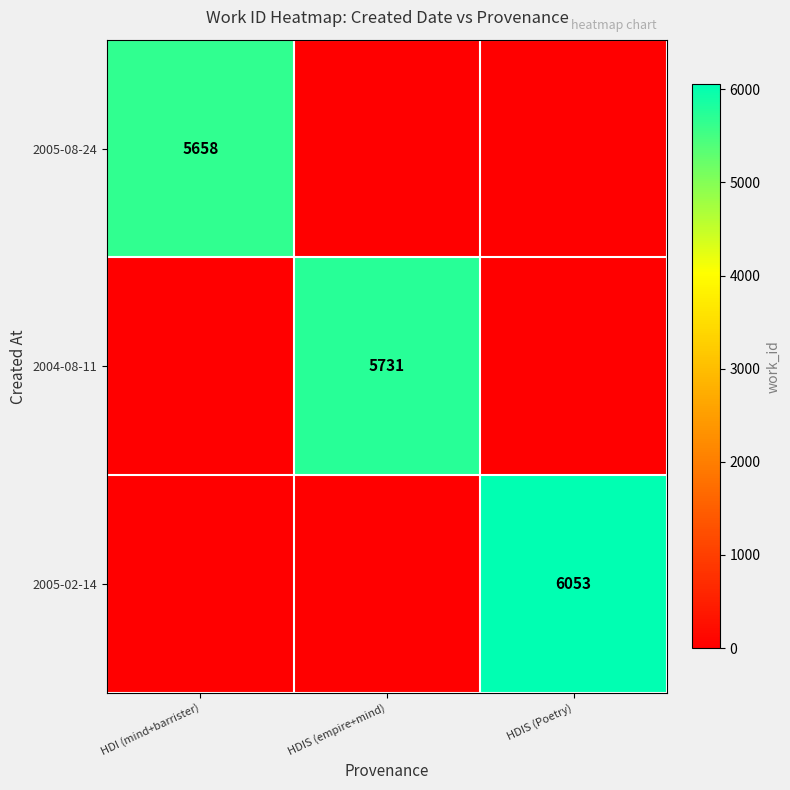

The value of 2004-08-11 at HDIS (empire+mind) is 5731. True or false?

True